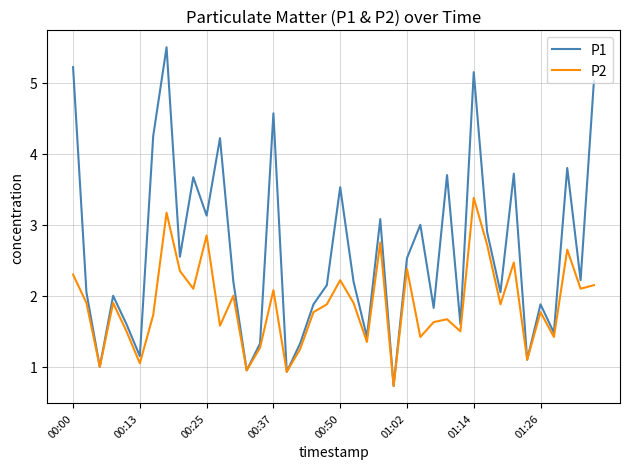

What is the minimum value for P1?

0.7